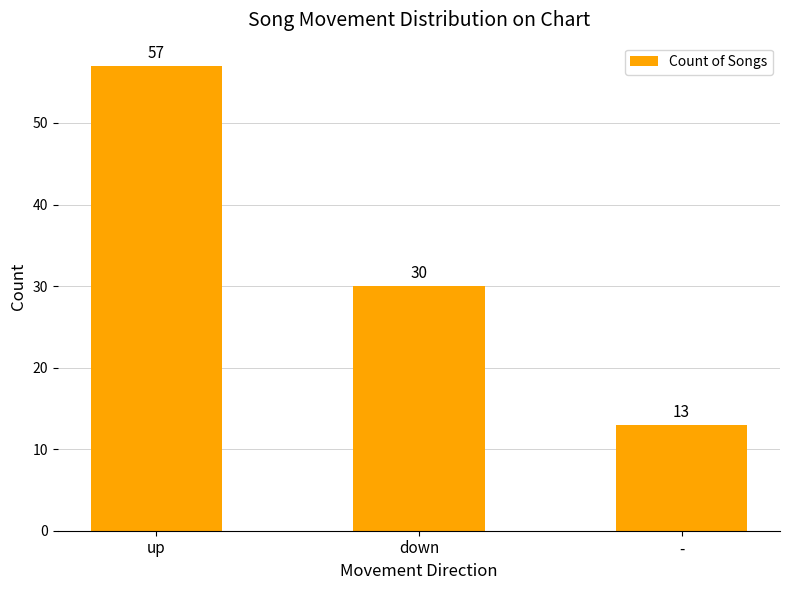

Which has a higher value, - or up?

up